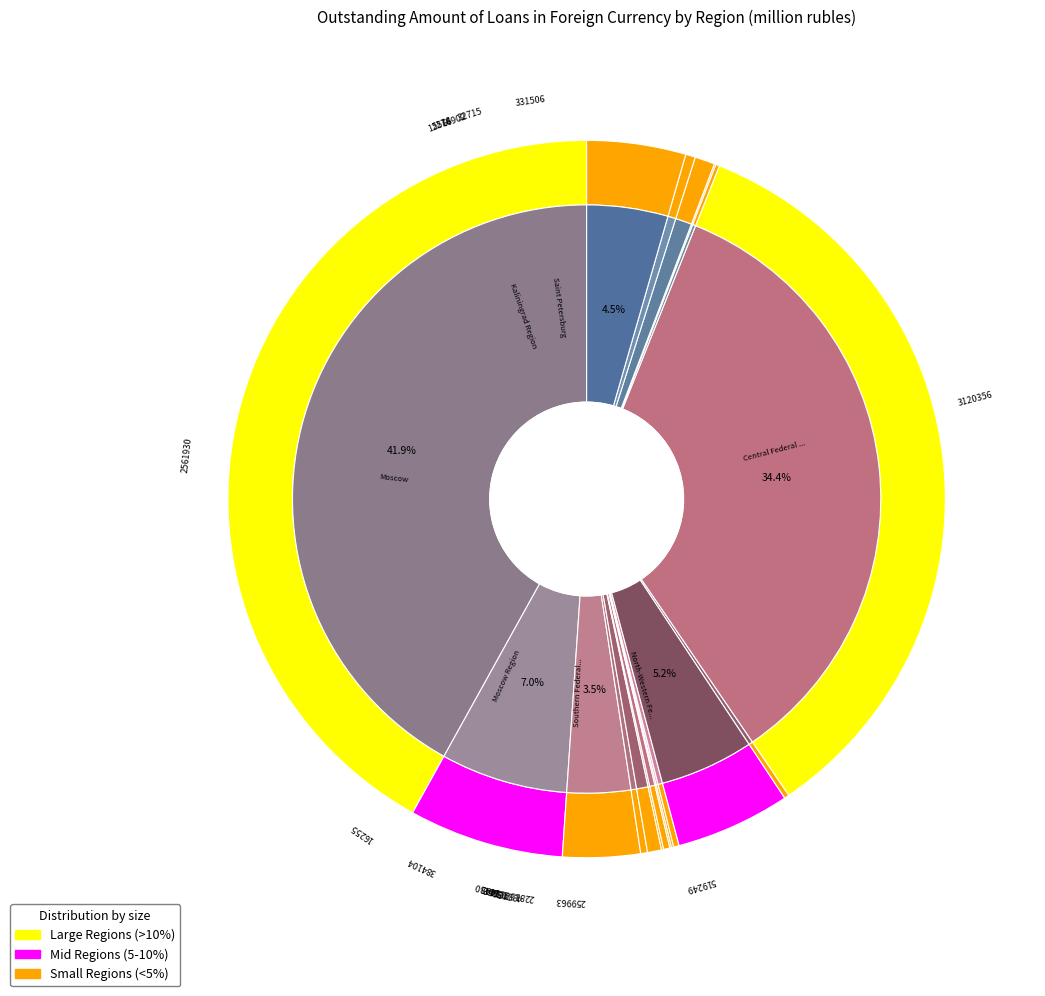

How many slices are in this pie chart?

18